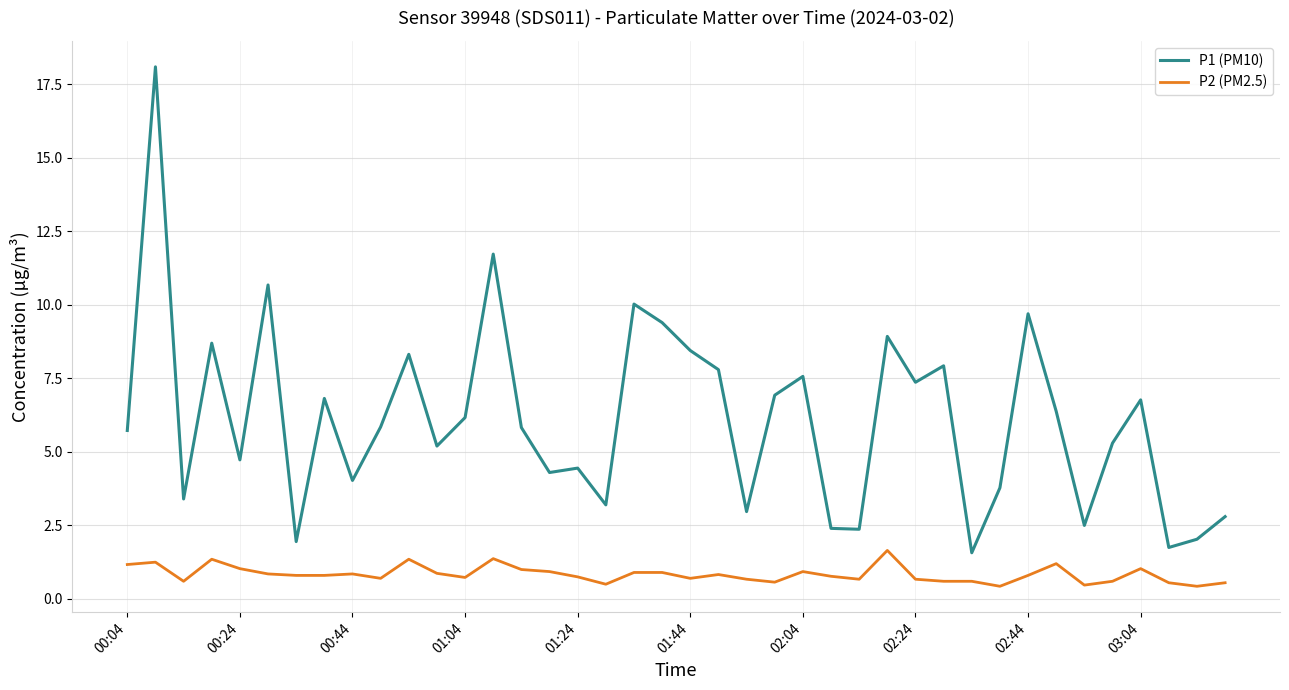

Rank the series by their maximum value, from lowest to highest.

P2 (PM2.5), P1 (PM10)